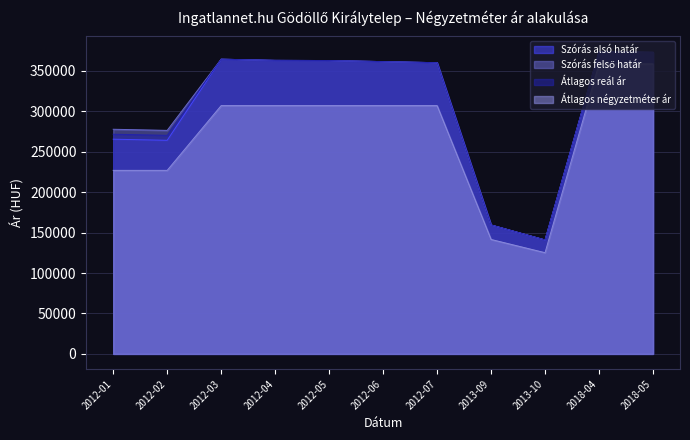

True or false: Átlagos négyzetméter ár and Szórás felső határ intersect in this chart.

False